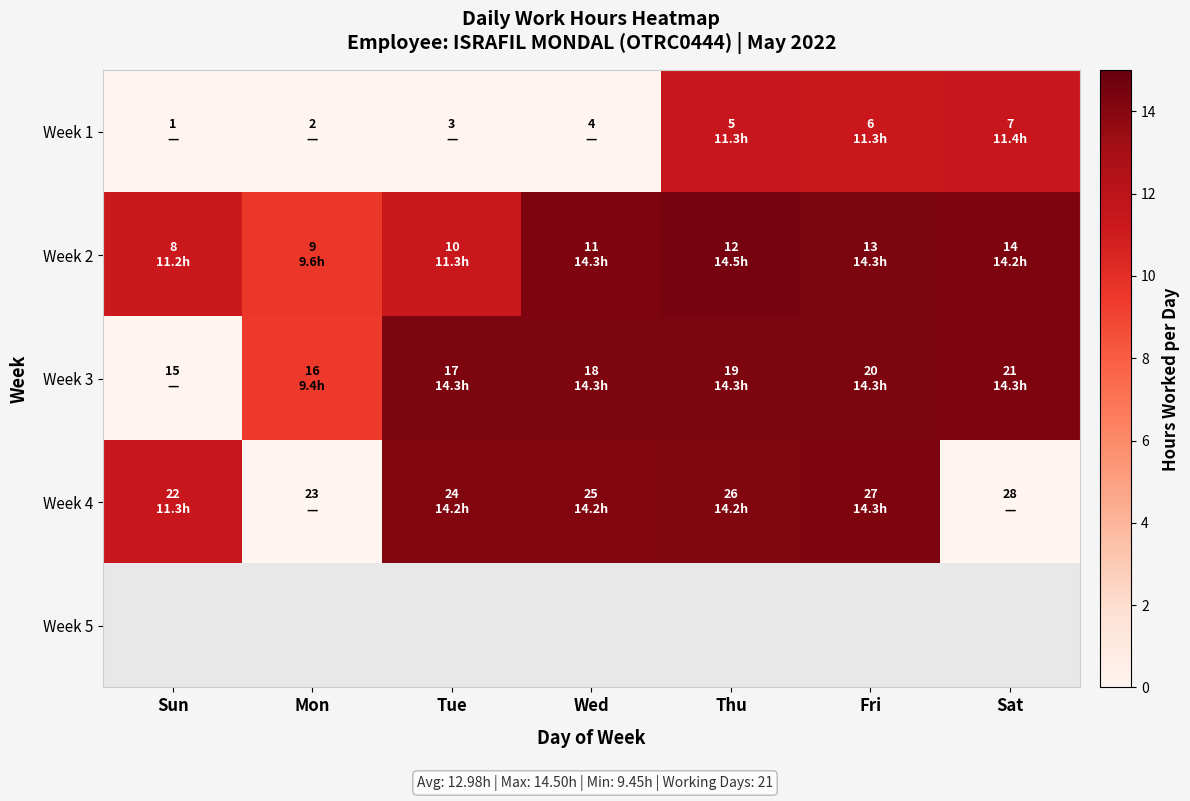

What value does the Week 3 series have at Fri?

14.3